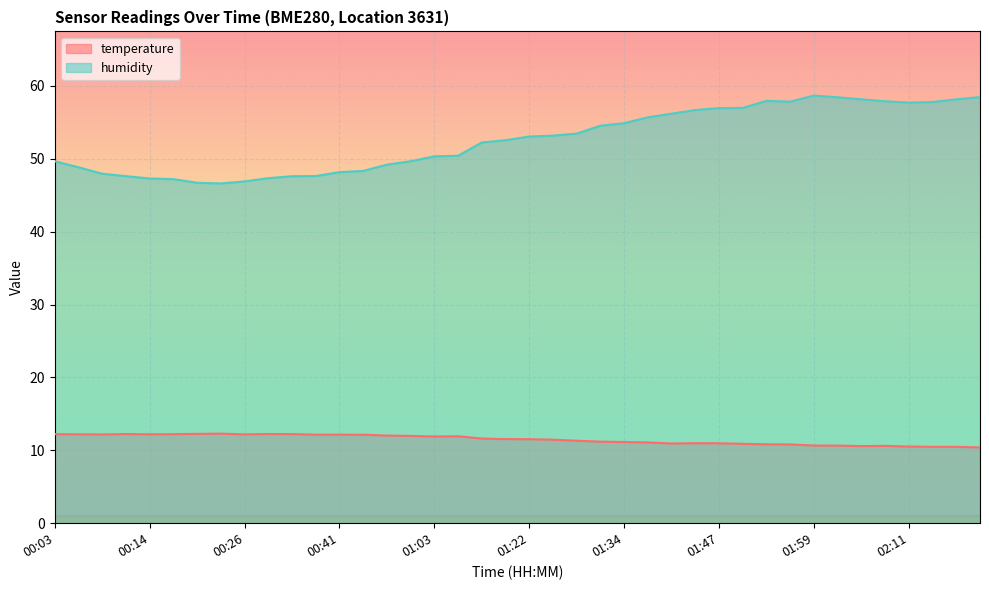

At 01:34, list the series in order from largest to smallest.

humidity, temperature